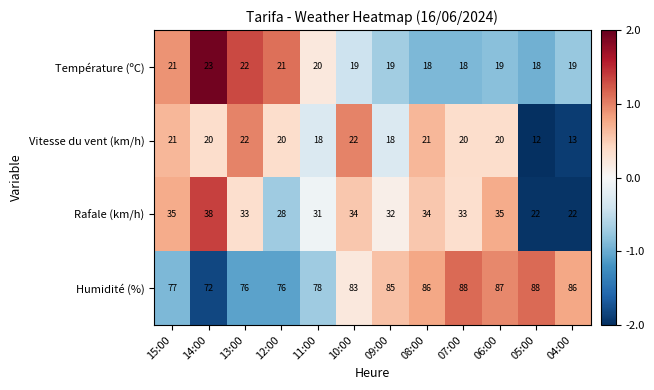

What is the greatest value displayed?

88